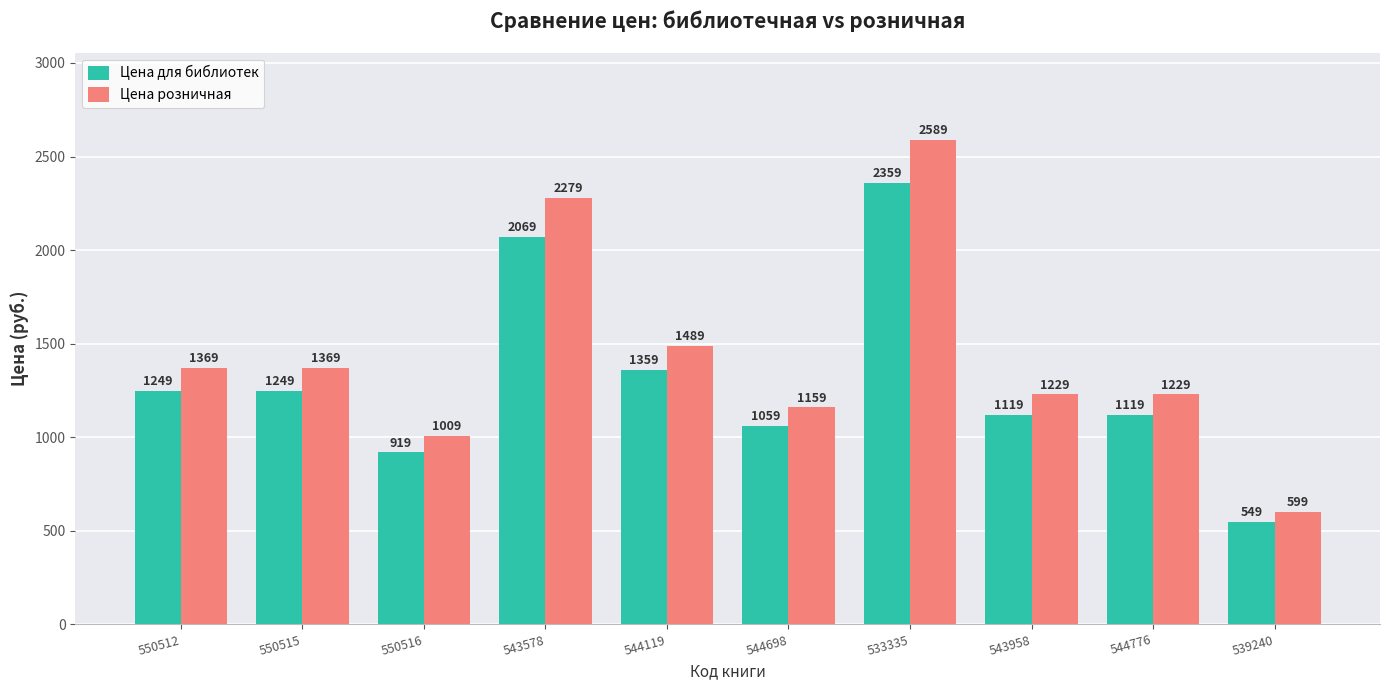

What is the value of the Цена для библиотек bar at the 10th from the left?

549